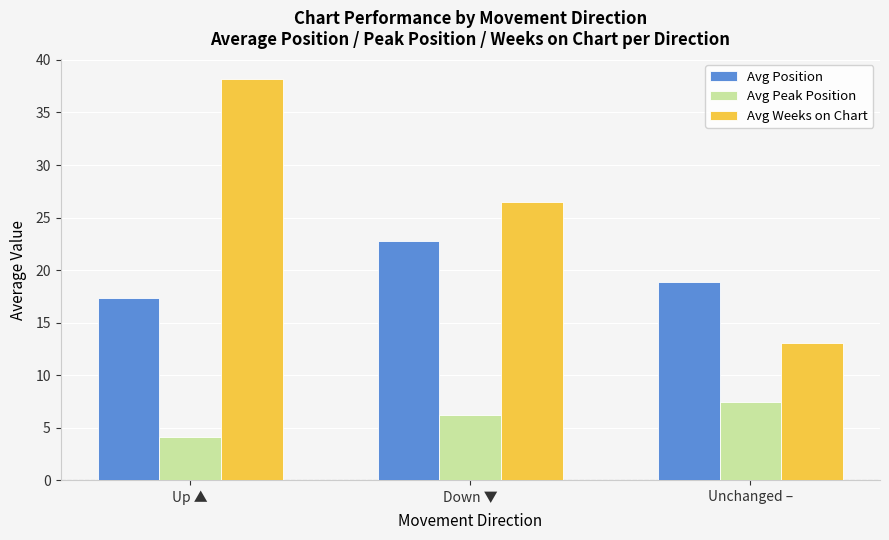

Which series has the widest spread of values?

Avg Weeks on Chart